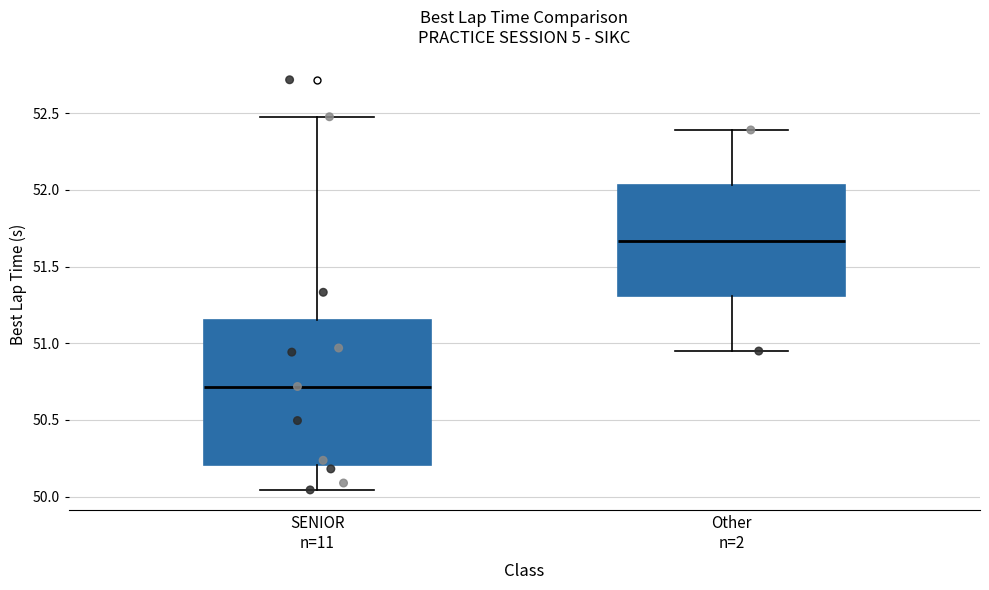

Reading left to right, transcribe this box plot: for each box, give where its median line is, the range the box spans, and where its two whiskers end, as read against the y-axis. The values are not printed on the chart, so give them approximately, as read against the axis.

SENIOR n=11: median 50.70, box 50.20 to 51.15, whiskers 50.05 to 52.50
Other n=2: median 51.65, box 51.30 to 52.05, whiskers 50.95 to 52.40